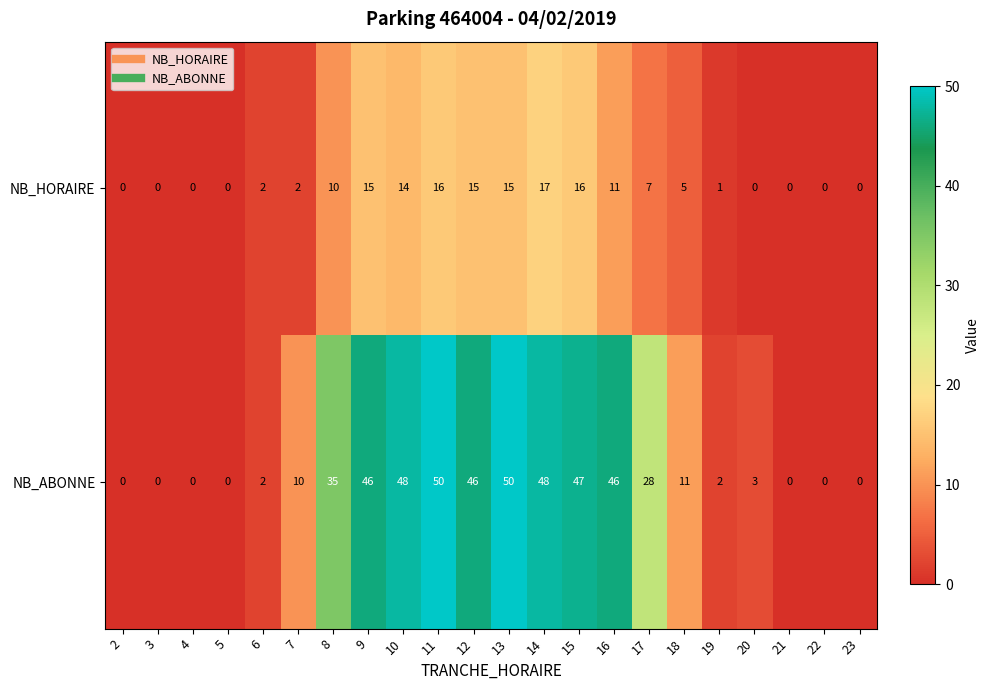

List the series in order of their overall mean, lowest first.

NB_HORAIRE, NB_ABONNE